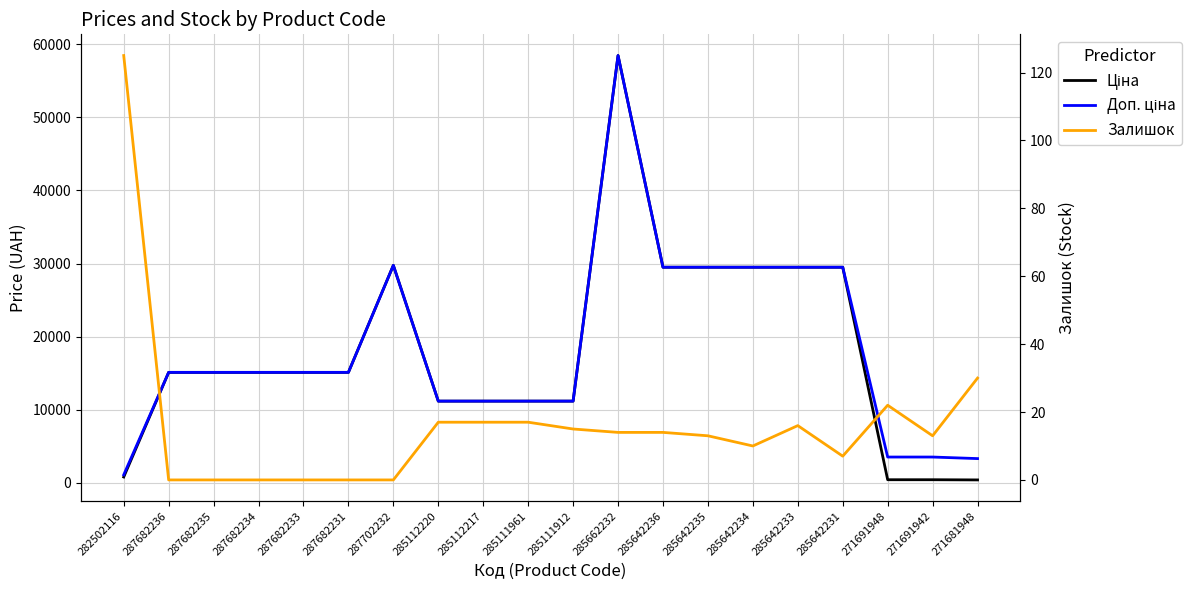

How many data points does each series have?

20